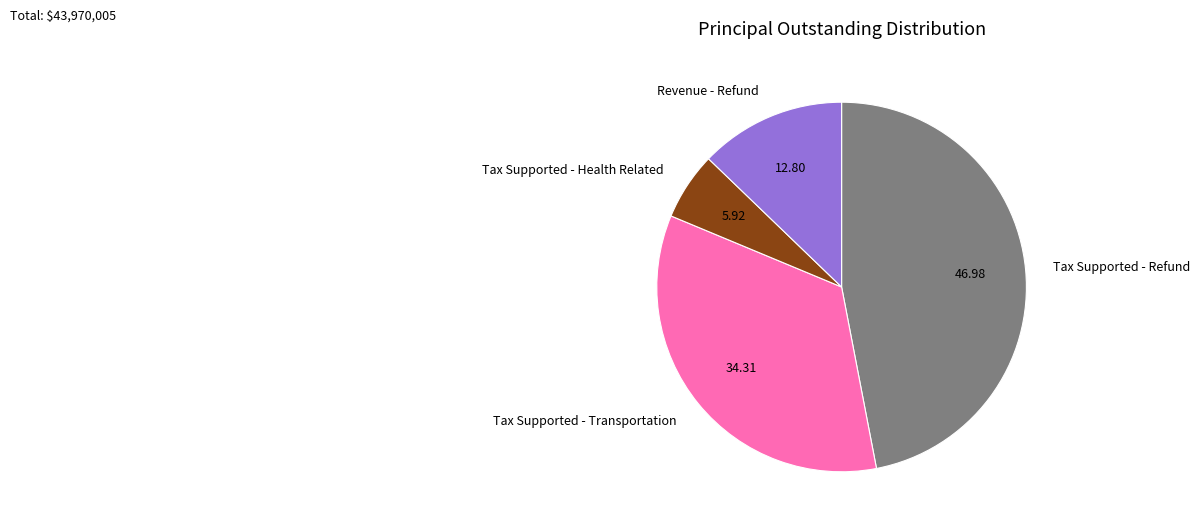

What is the ratio of the value at Tax Supported - Refund to the value at Tax Supported - Transportation?

1.4